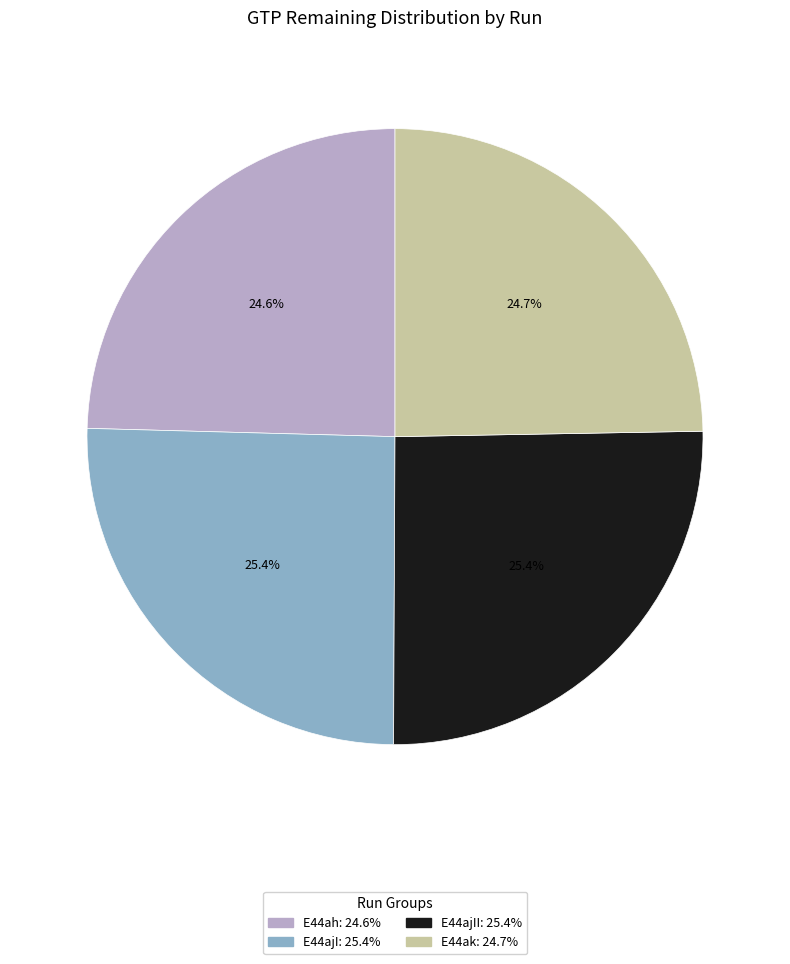

Is there a majority slice in this chart?

No